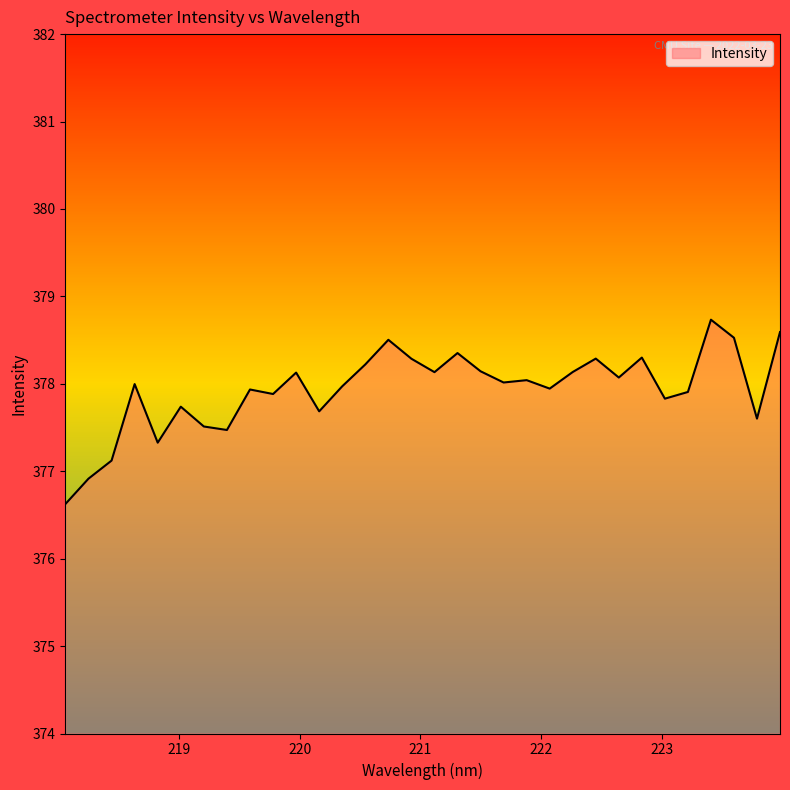

What is the maximum value shown in the chart?

378.7